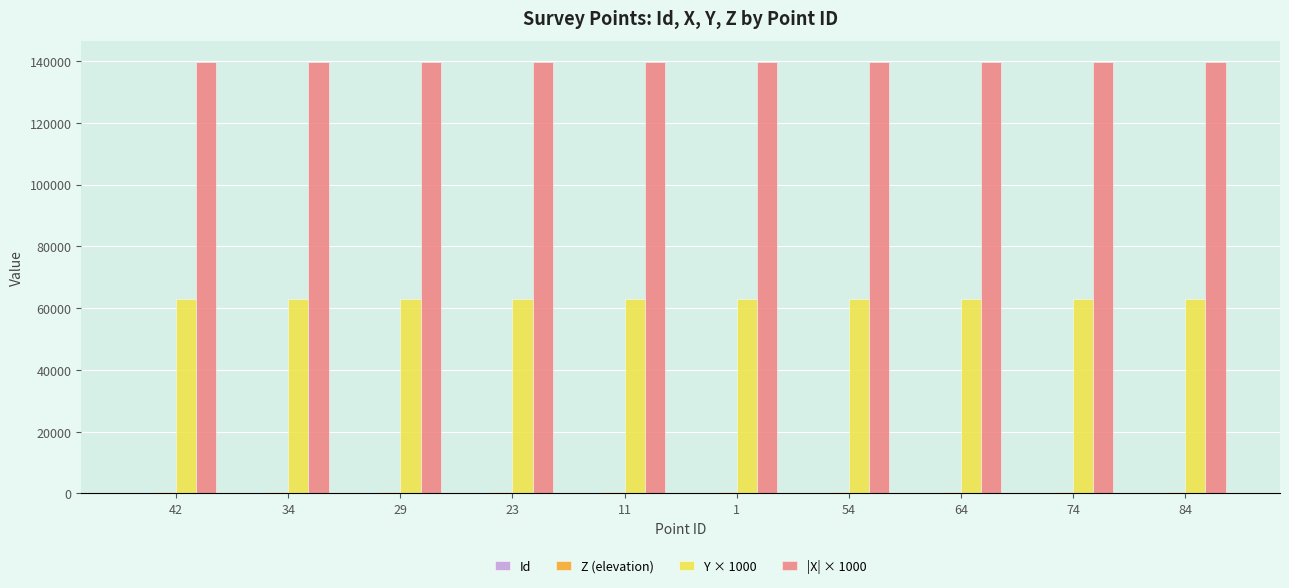

What is the greatest value displayed?

139578.3